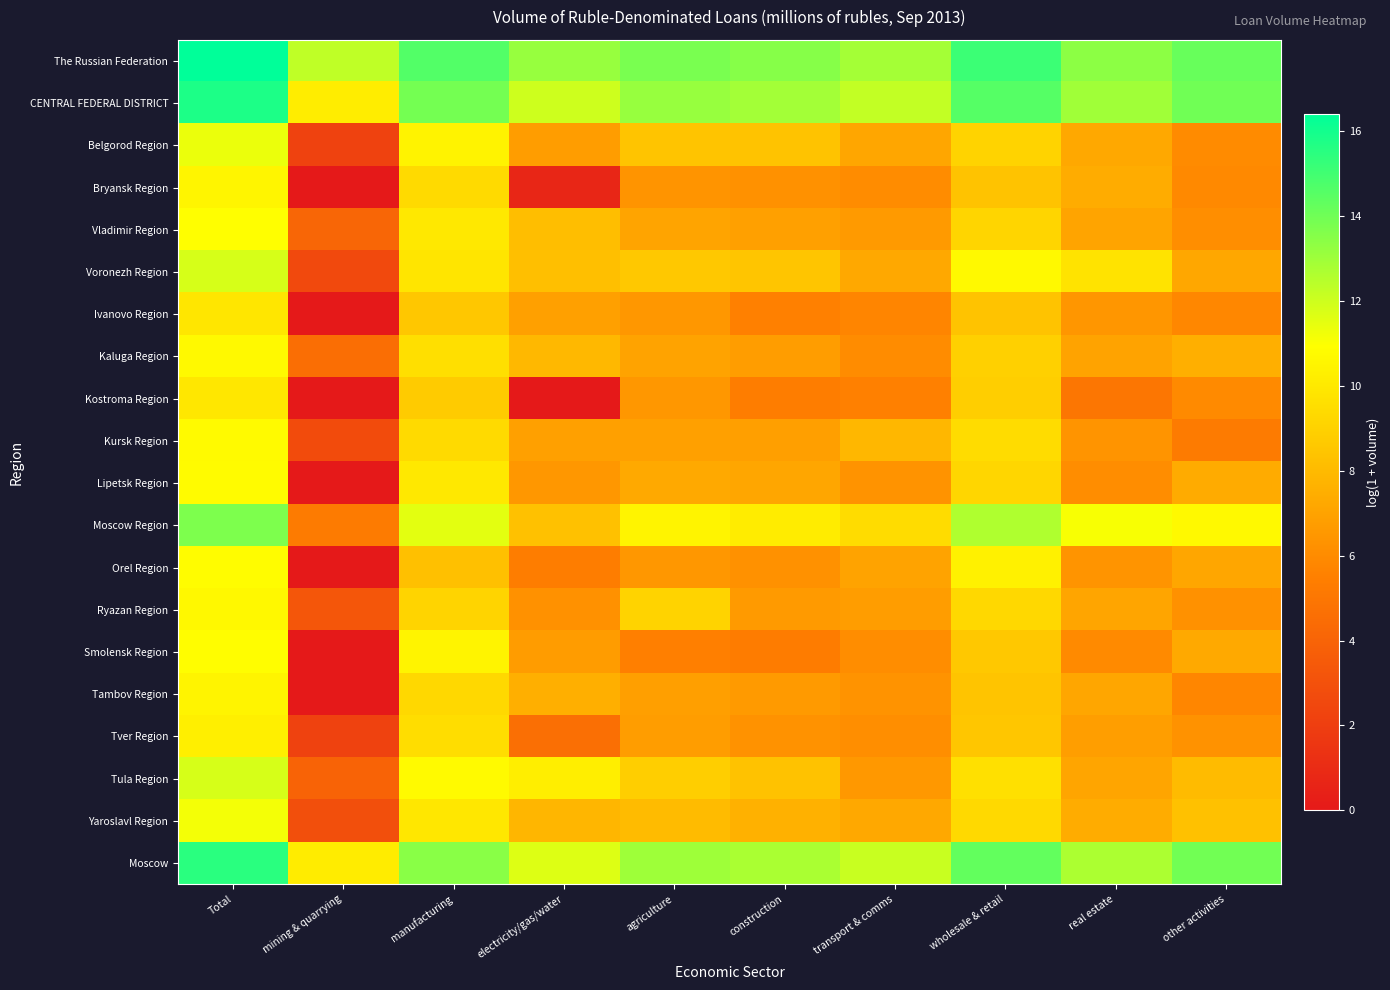

What is the maximum value shown in the chart?

16.4